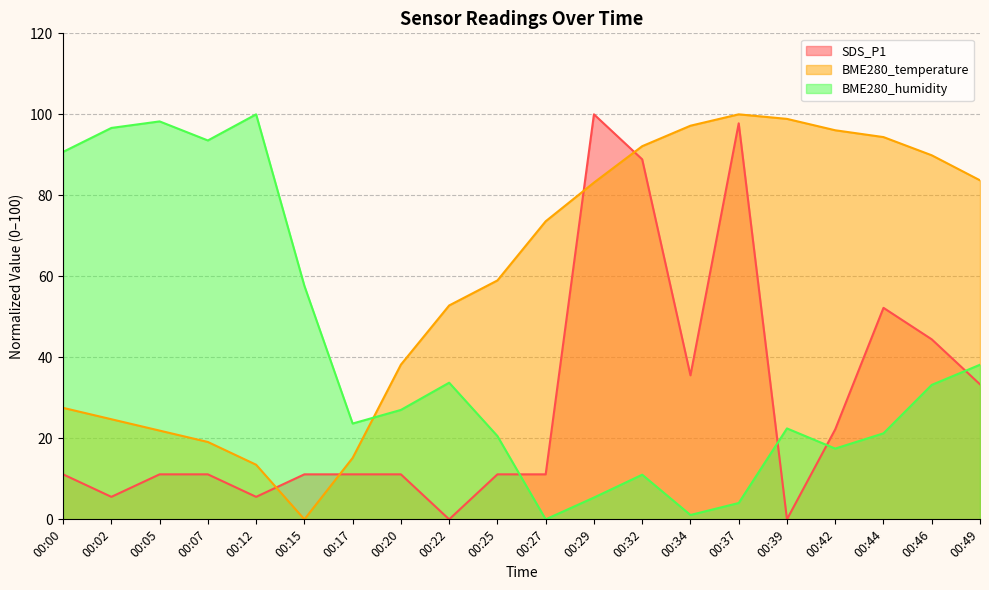

True or false: BME280_humidity has more than 1 points higher than both neighbors.

True